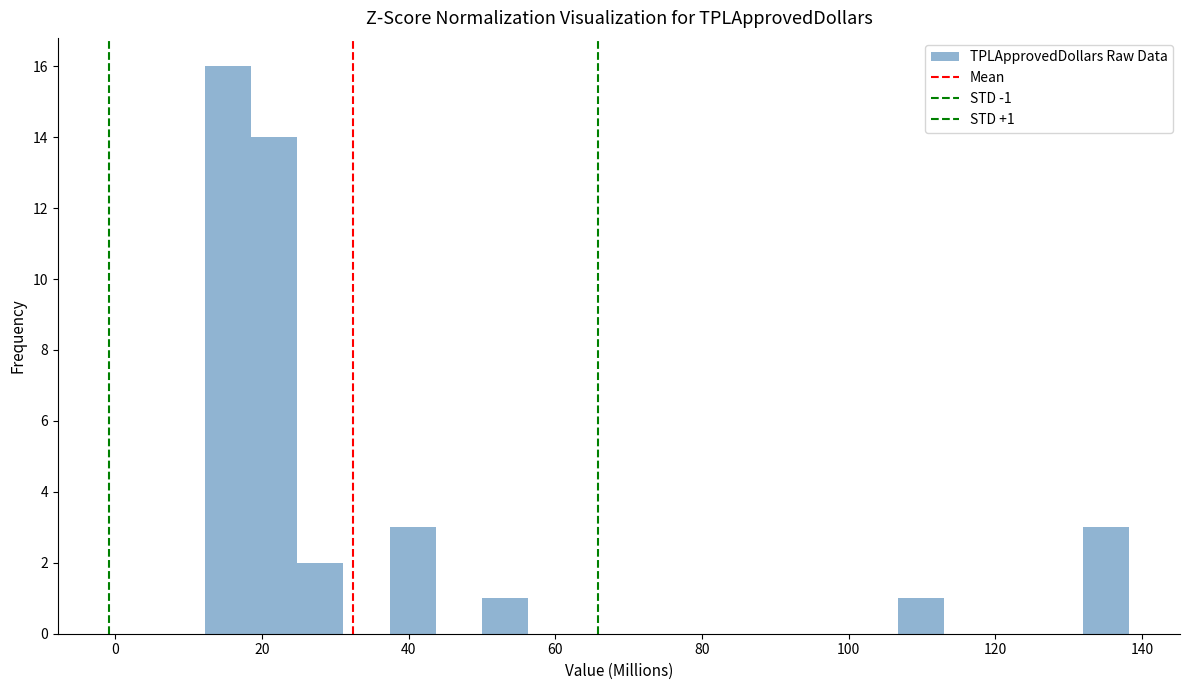

Read against the x-axis, roughly where is the centre of the tallest bar?

16